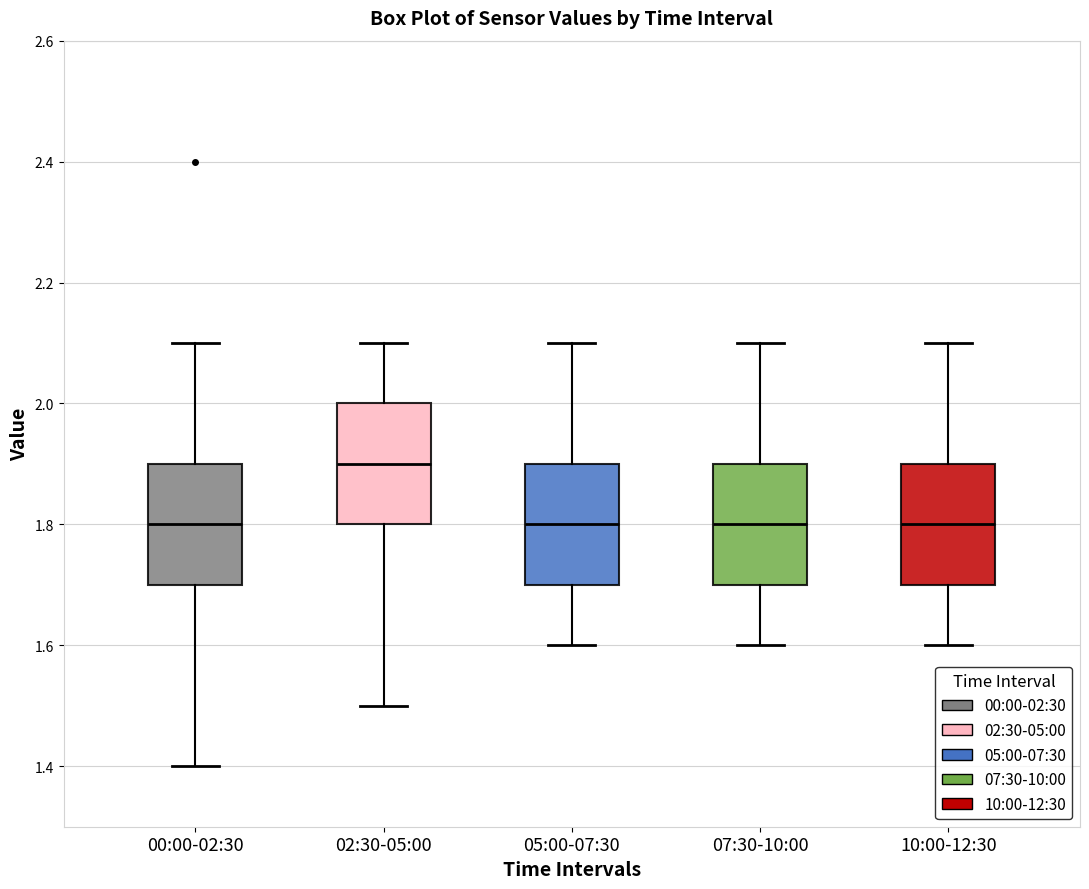

Which box has the highest median line?

02:30-05:00